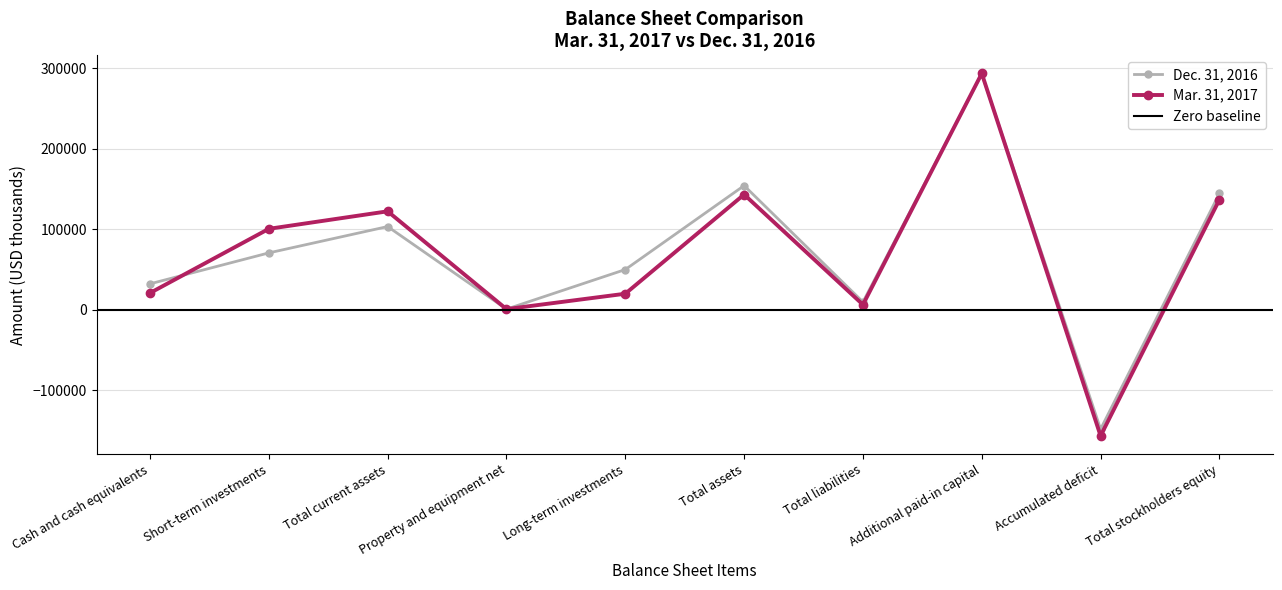

How many data points in Dec. 31, 2016 are less than 70758?

5